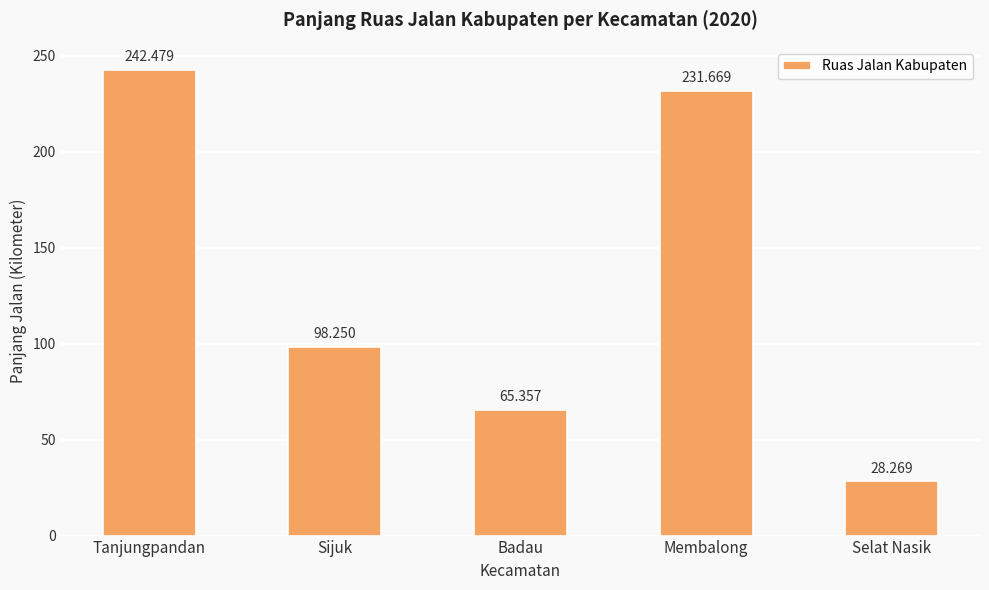

List the labels in order of value, largest first.

Tanjungpandan, Membalong, Sijuk, Badau, Selat Nasik